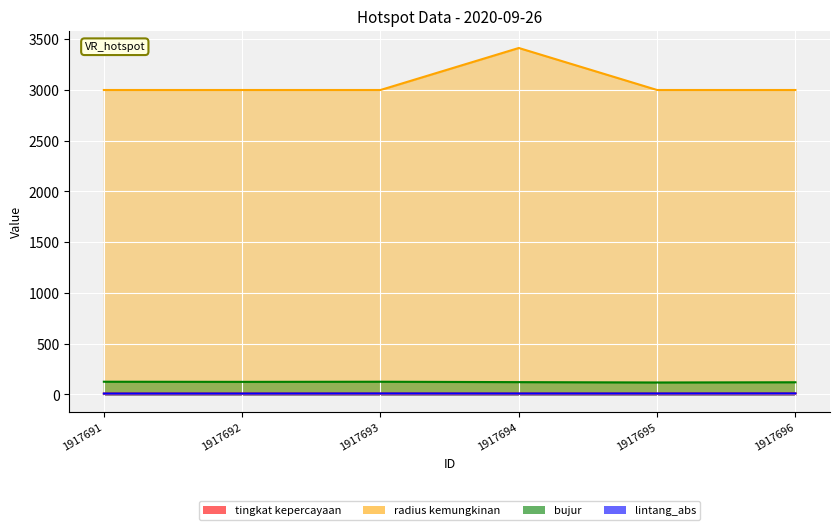

Count the number of data series in this chart.

4